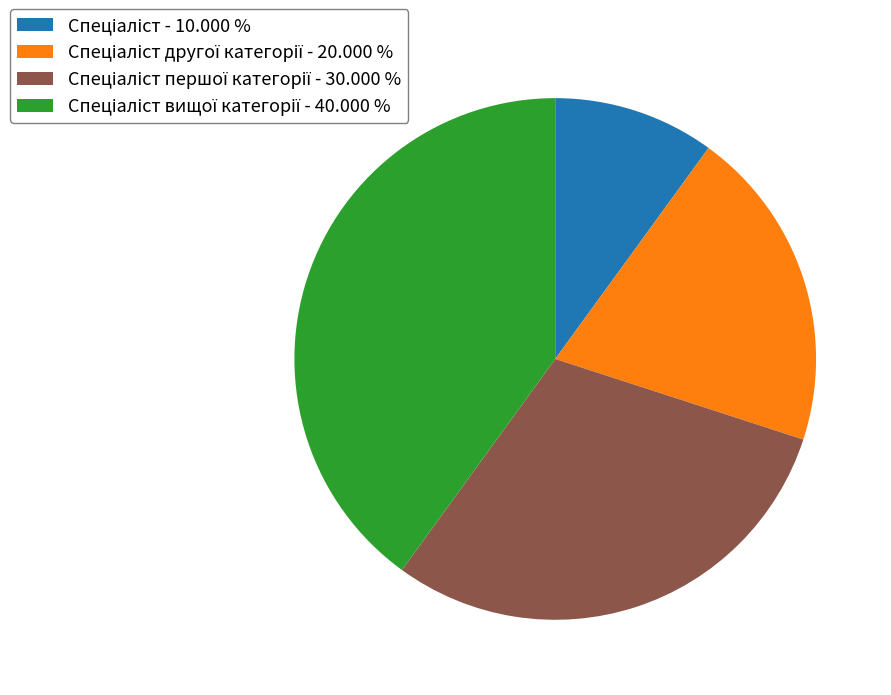

Is there a majority slice in this chart?

No